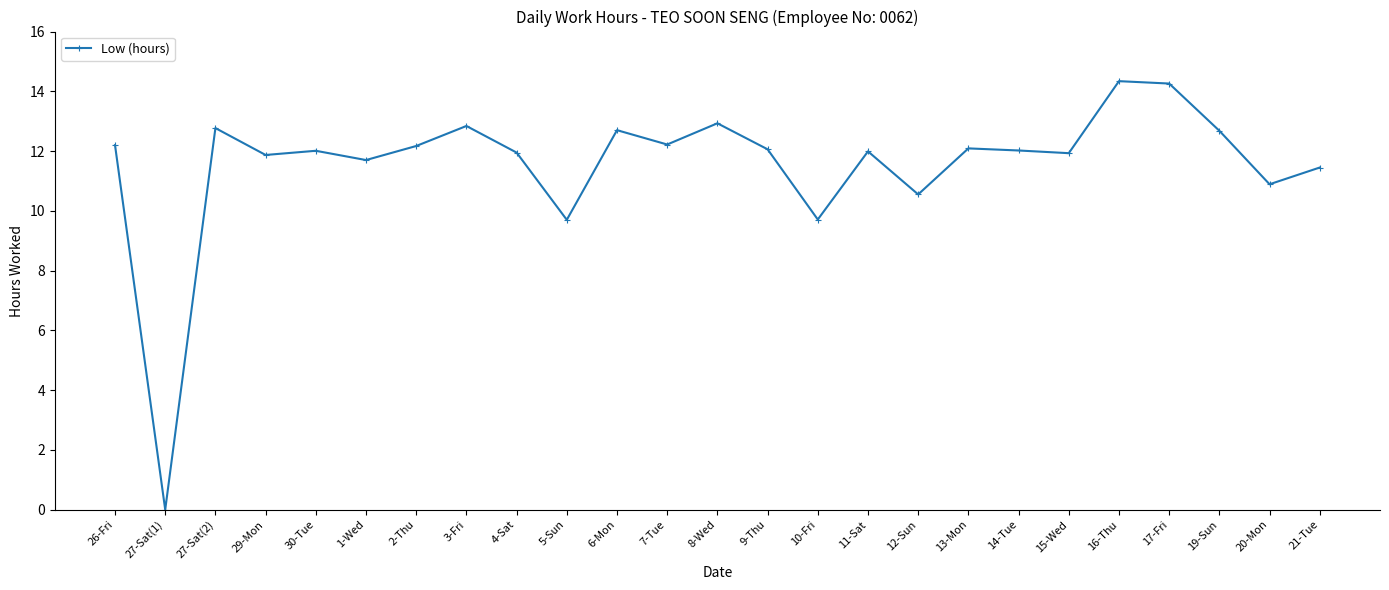

What is the greatest value displayed?

14.3